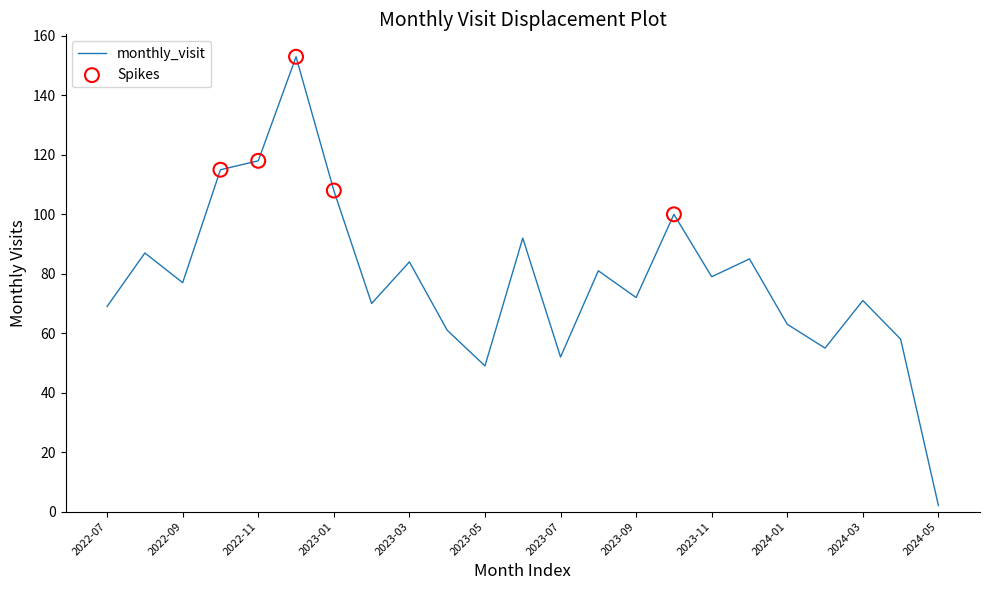

What is the greatest value displayed?

153